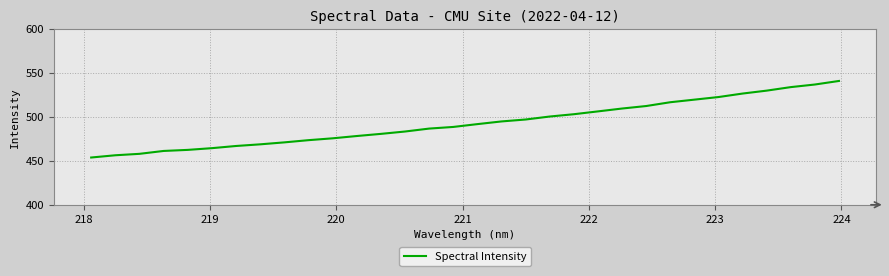

What is the greatest value displayed?

540.8